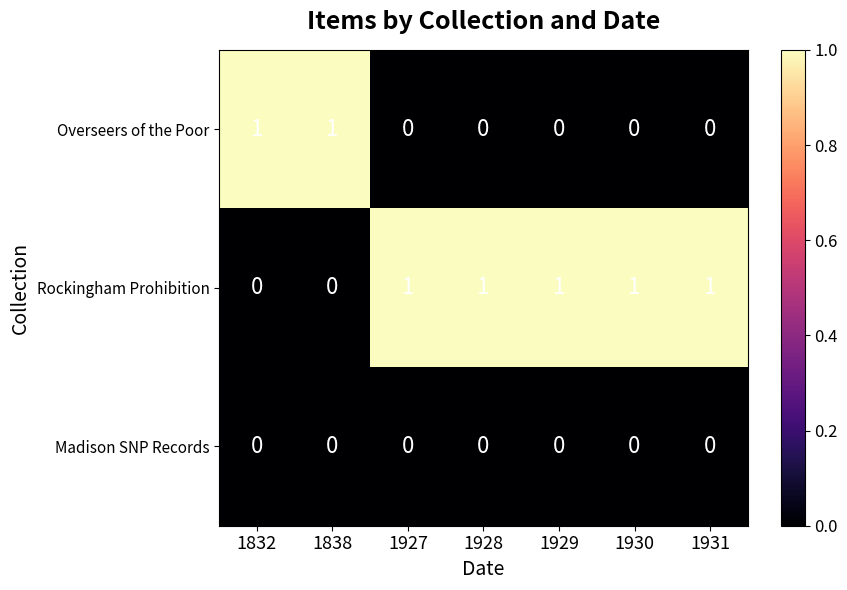

Is it true that Rockingham Prohibition equals 1 at 1927?

True